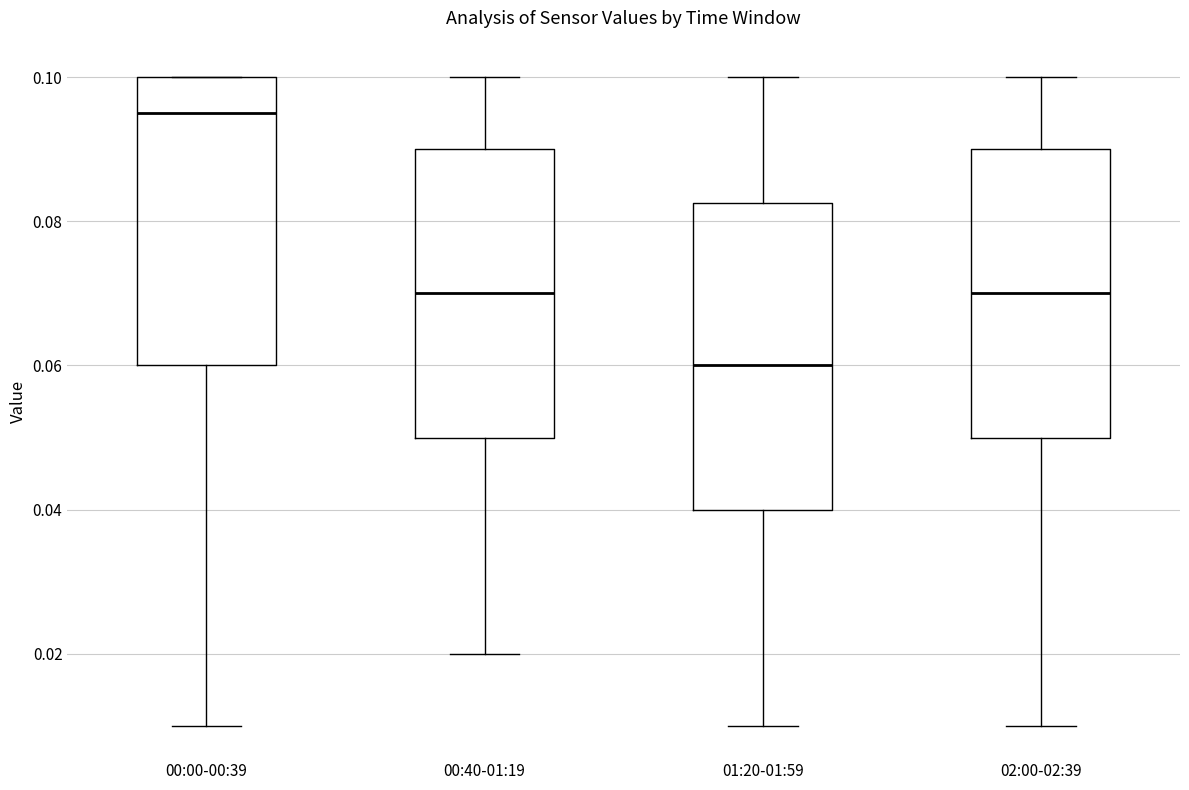

Which box has the lowest median line?

01:20-01:59